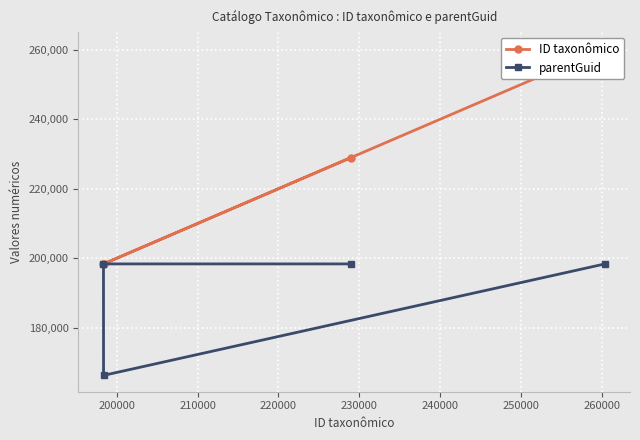

At how many categories does at least one series exceed 232745?

1